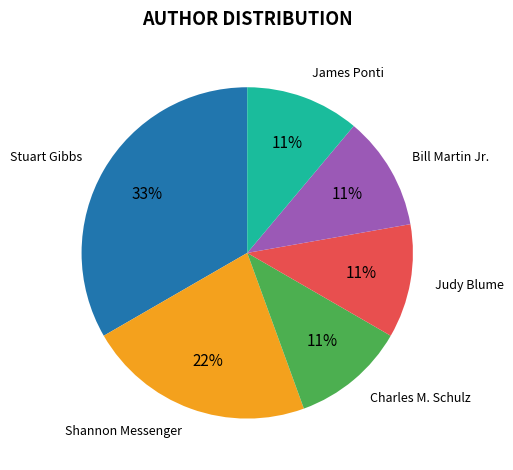

How many segments does this pie chart have?

6